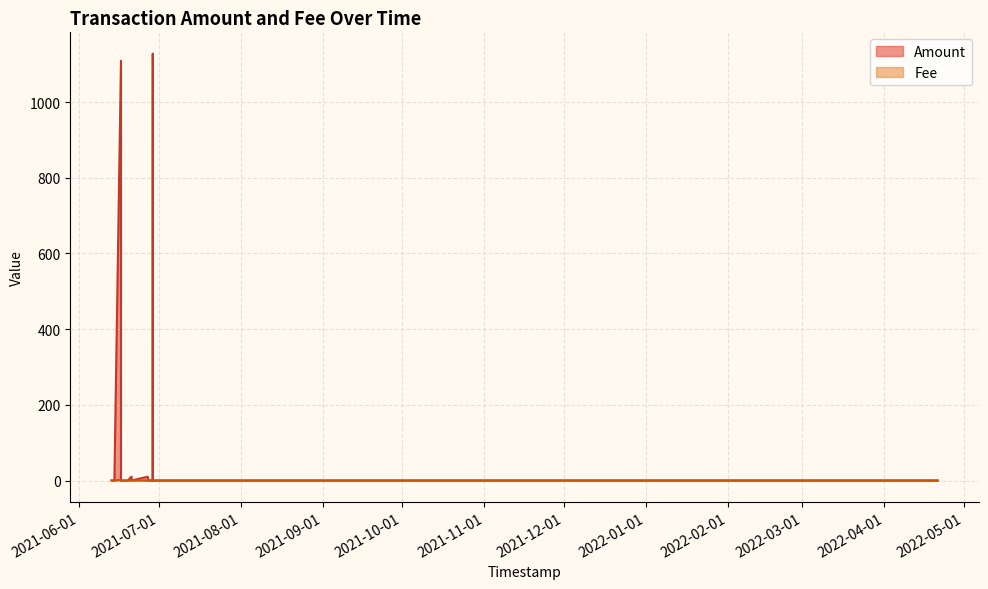

True or false: Fee has a value of 0.1 at 2021-06-17 20:03:48.

True